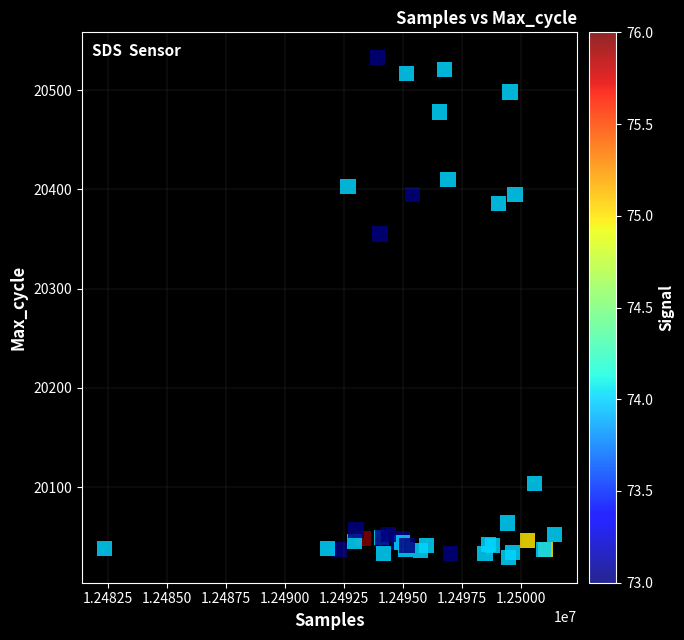

What Y value in the scatter plot is closest to 20281?

20355